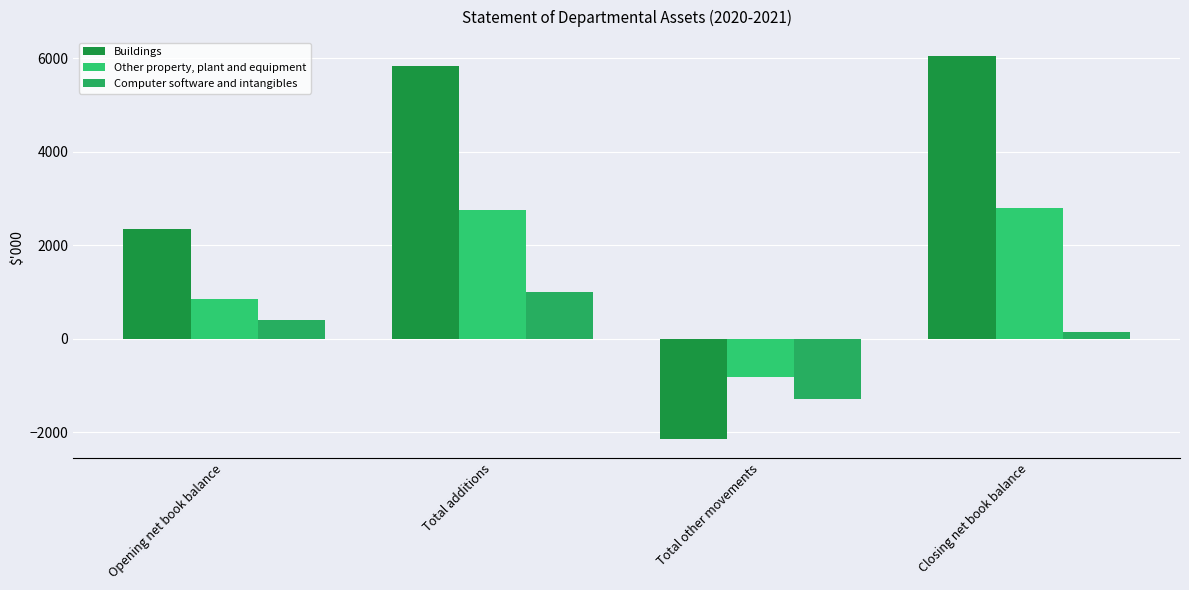

How many values in Buildings are below zero?

1